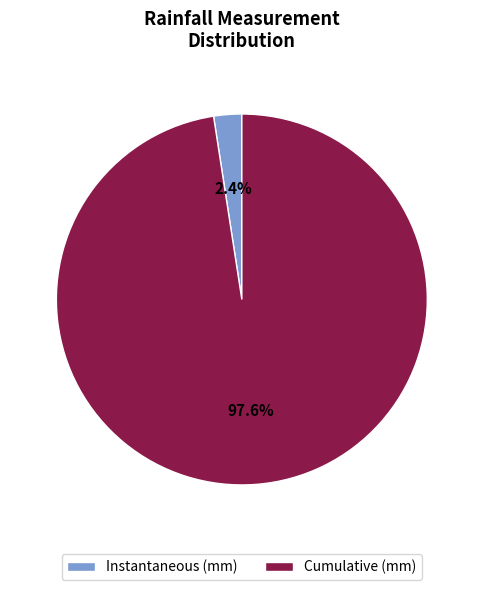

Rank the categories by value from lowest to highest.

Instantaneous (mm), Cumulative (mm)